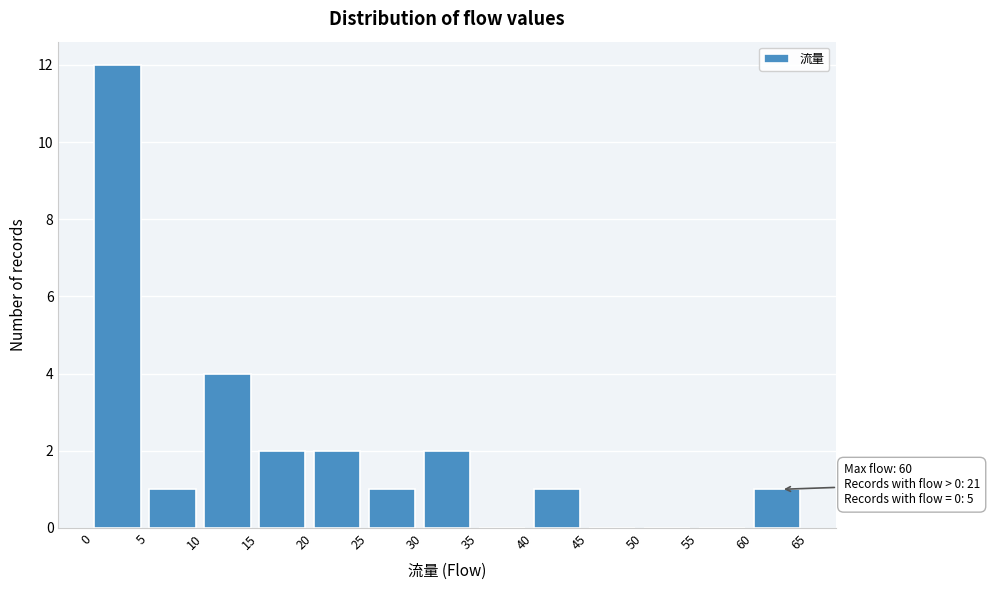

Over which range of the x-axis is the bar tallest?

0 to 5